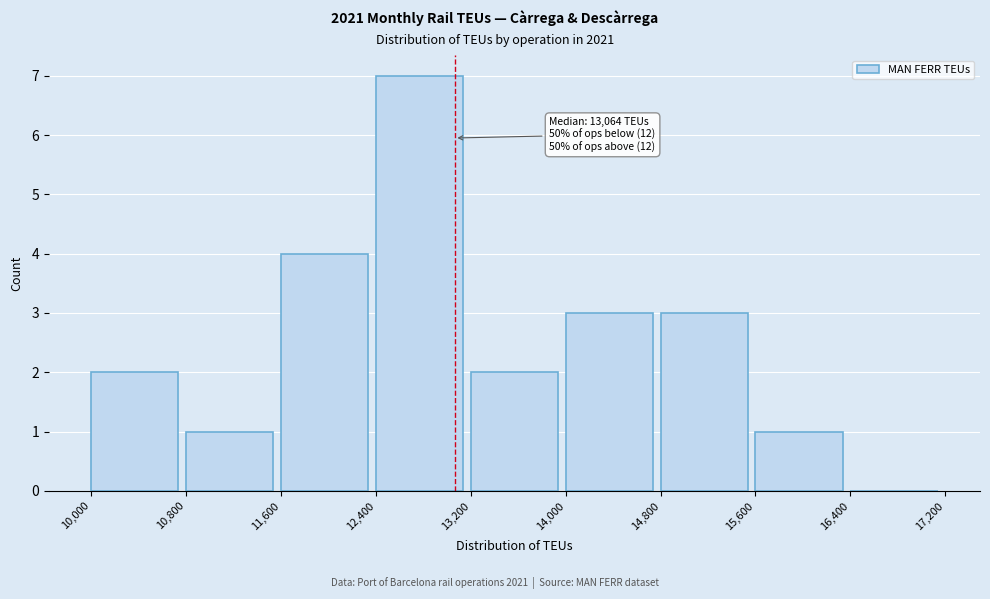

Over which range of the x-axis is the bar tallest?

12,400 to 13,200